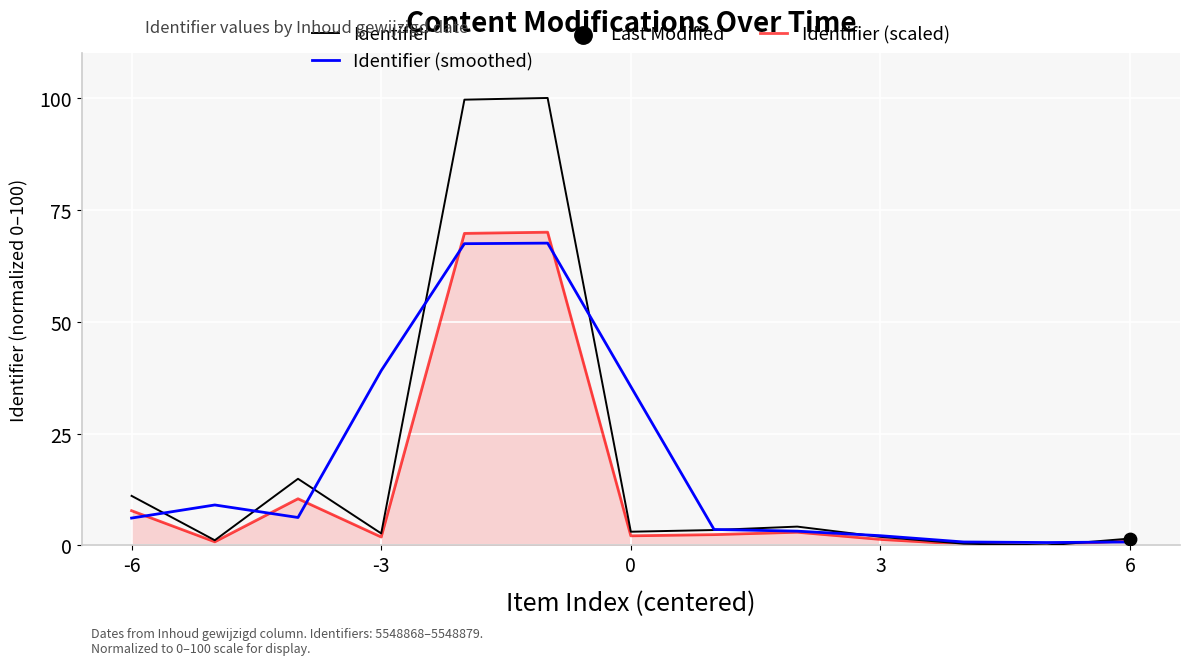

What is the highest value of the Identifier (scaled) series?

70.0